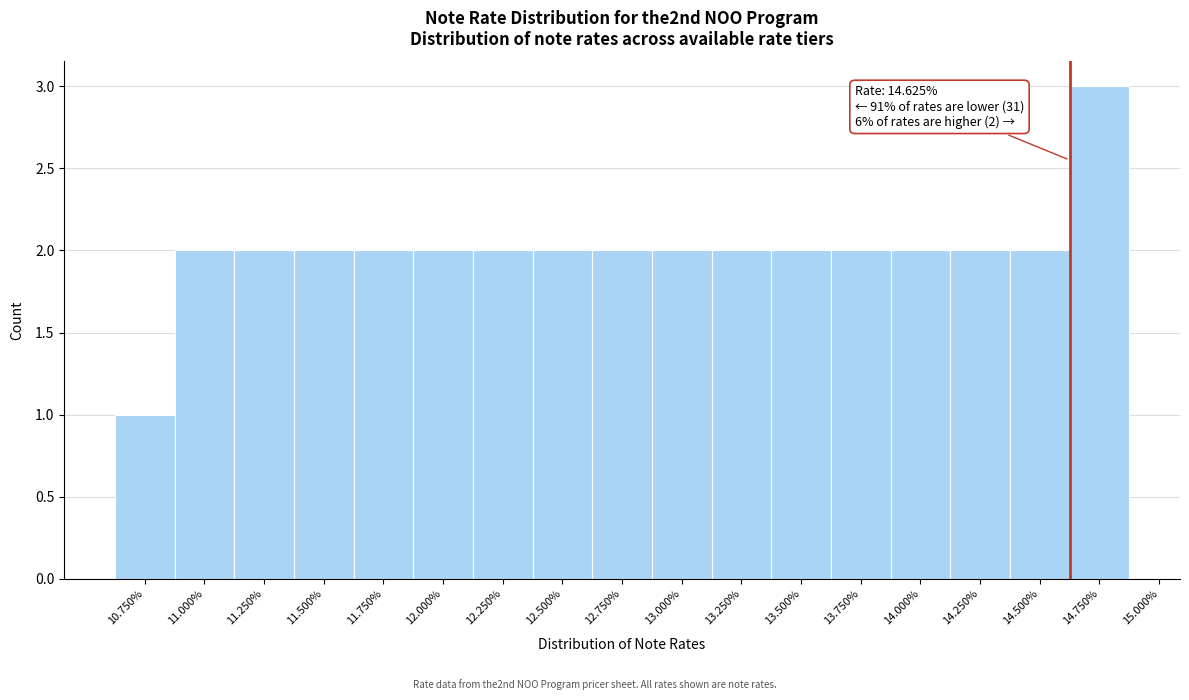

Over which range of the x-axis is the bar tallest?

14.625 to 14.875